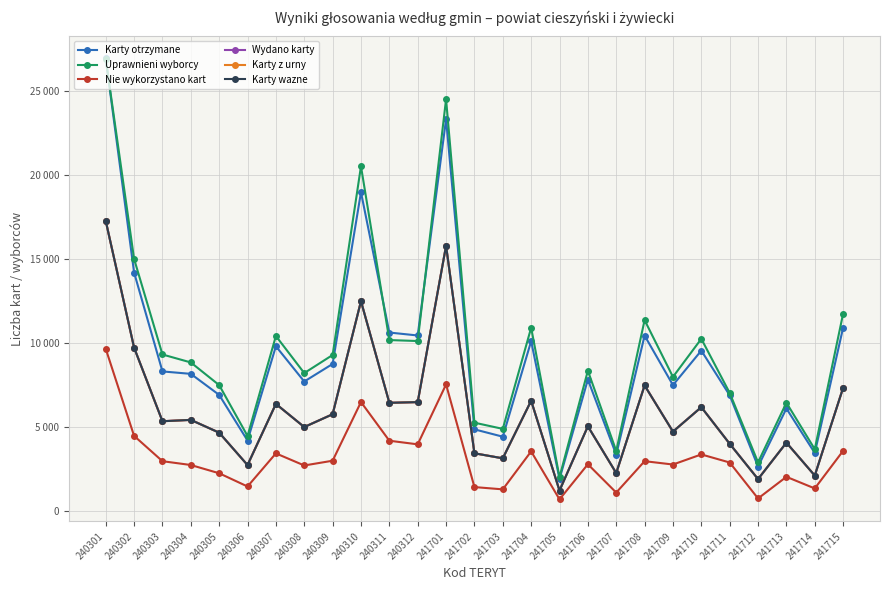

Which label corresponds to the largest value in the chart?

240301